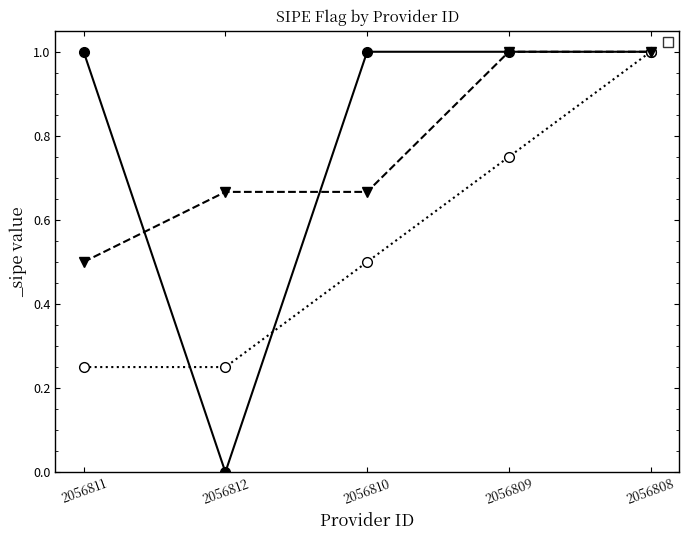

Which category has the lowest value across all series?

2056812